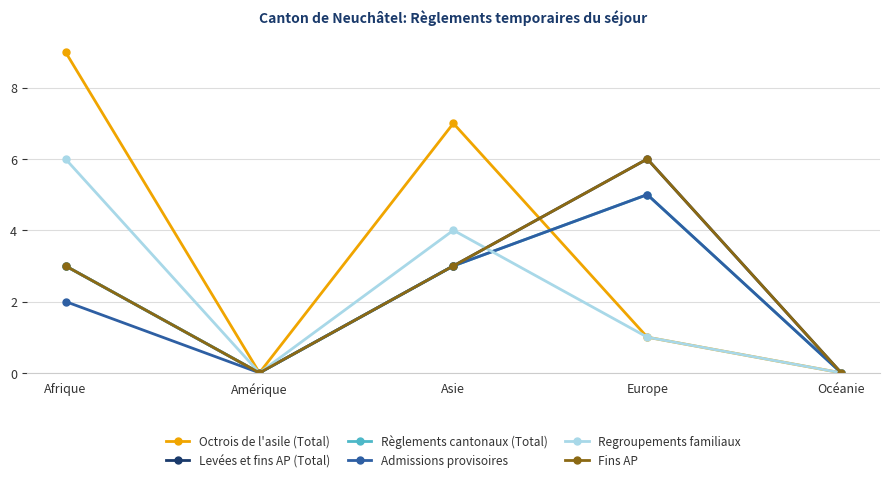

Does the chart have visible grid lines?

Yes